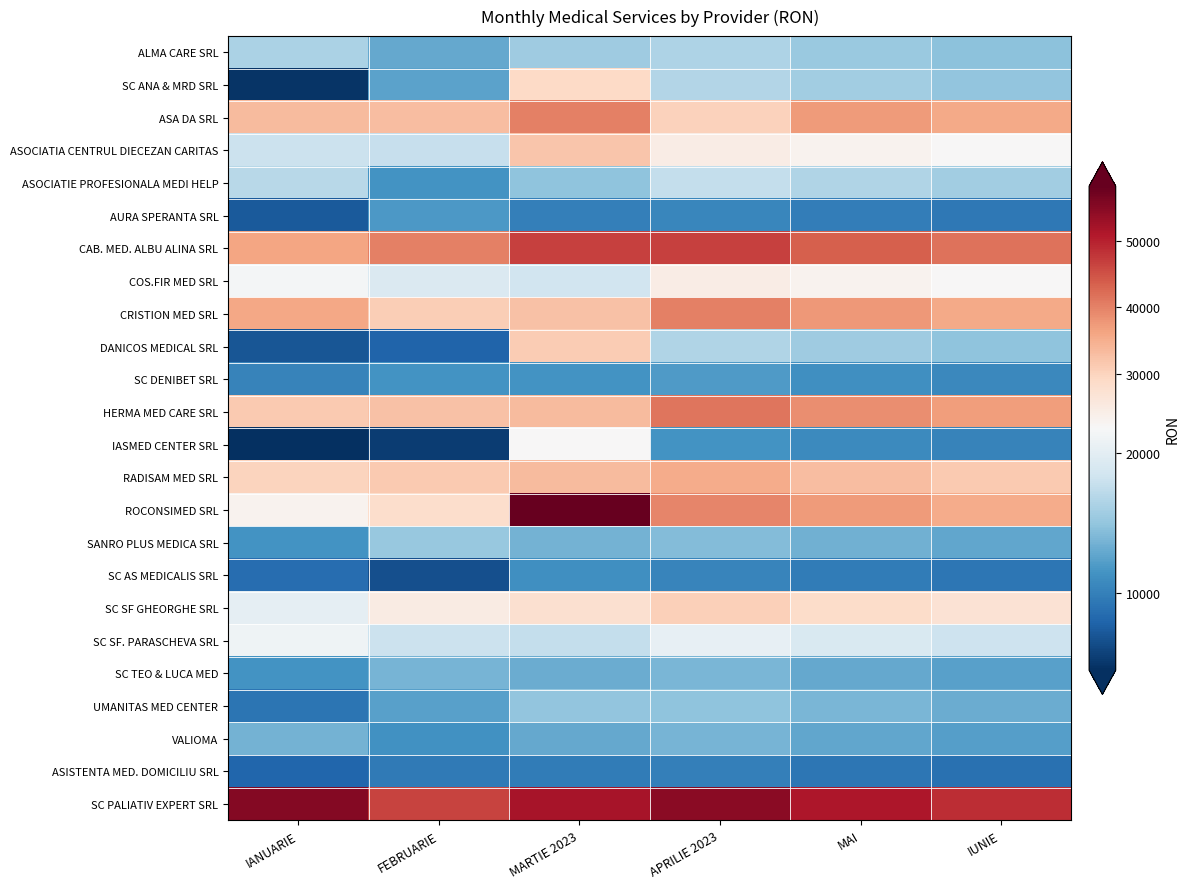

Which label corresponds to the smallest value in the chart?

IANUARIE